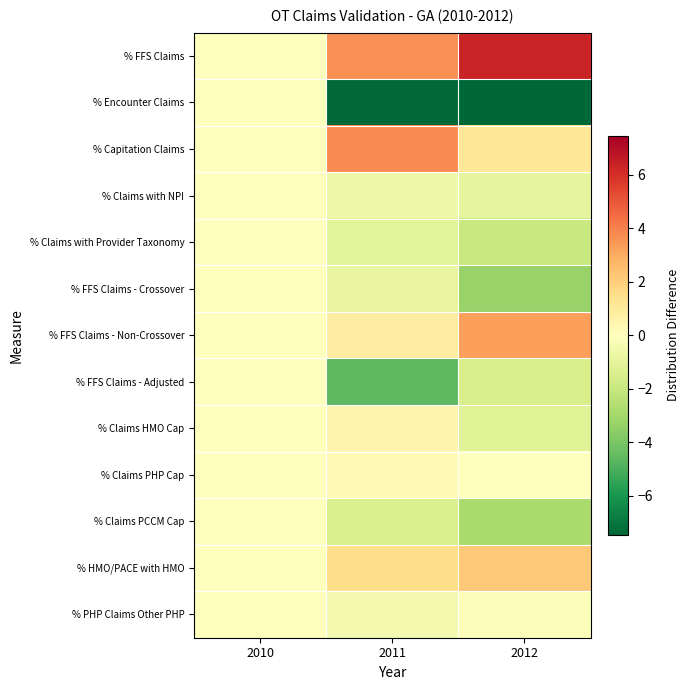

Which category has the lowest value across all series?

2012